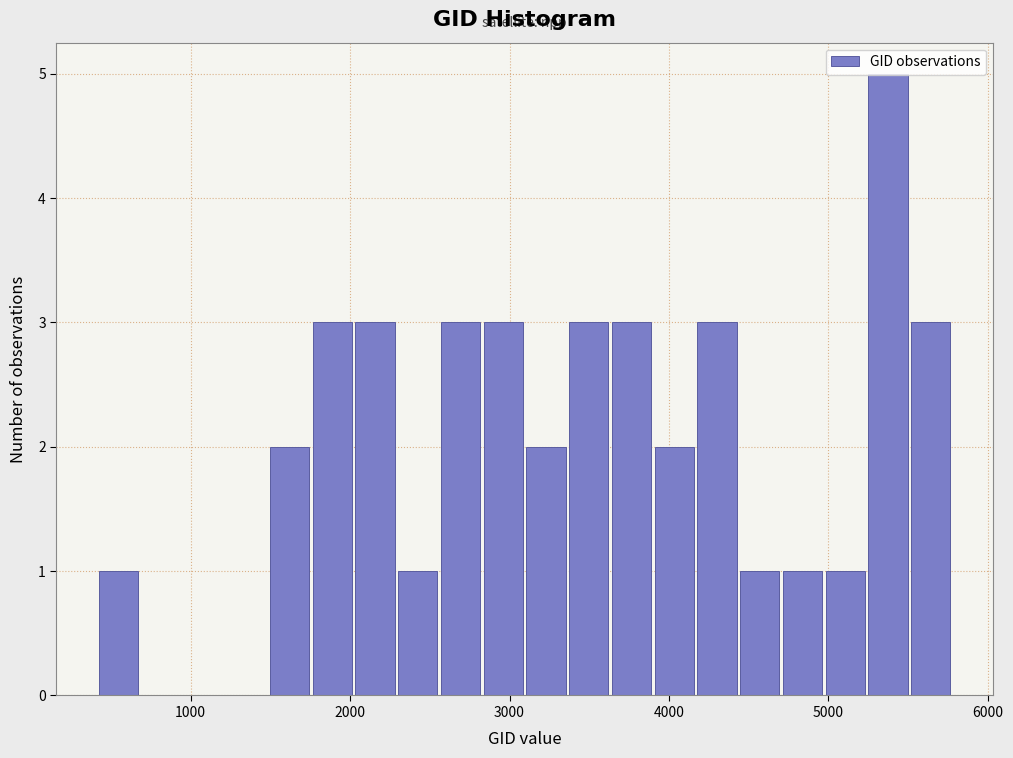

Around what value on the x-axis is the tallest bar? Give the approximate position of its centre, as read against the axis.

5400